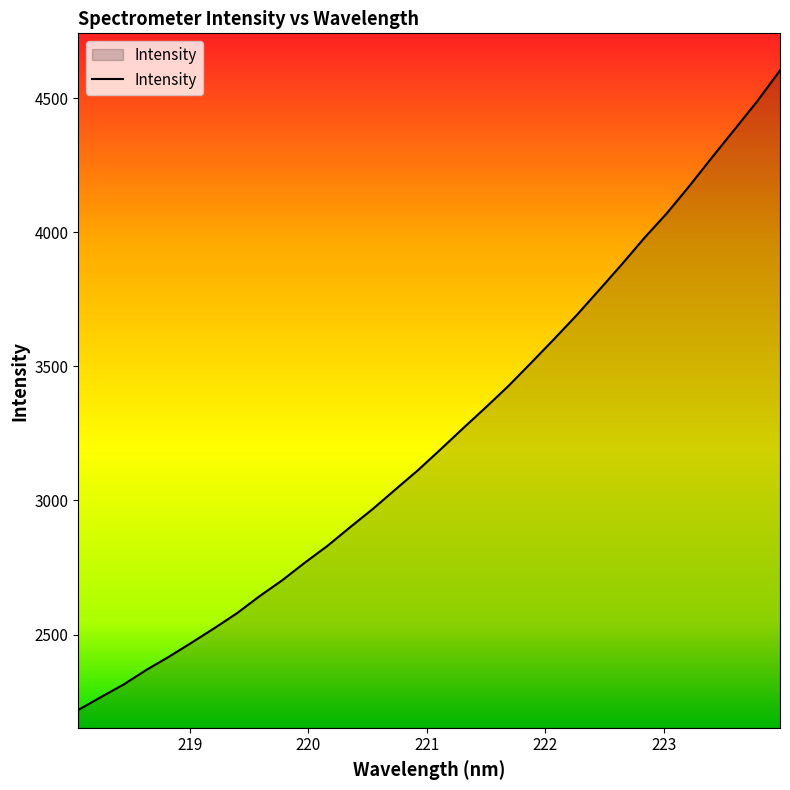

What is the greatest value displayed?

4603.3